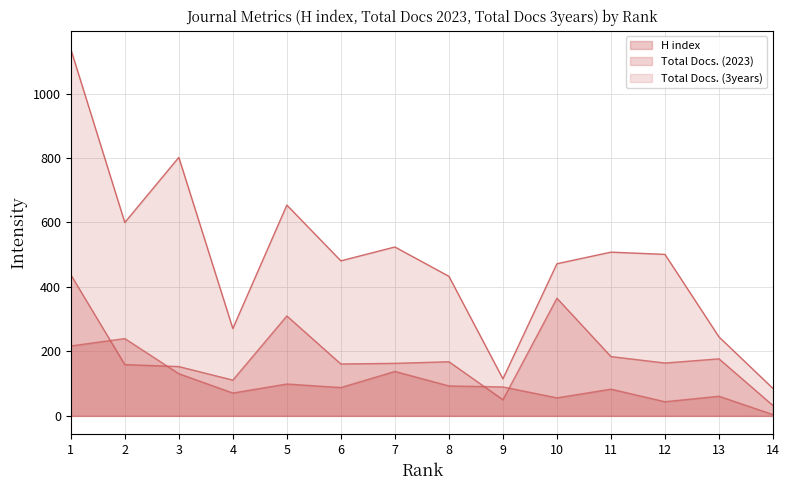

At how many categories does at least one series exceed 415?

10